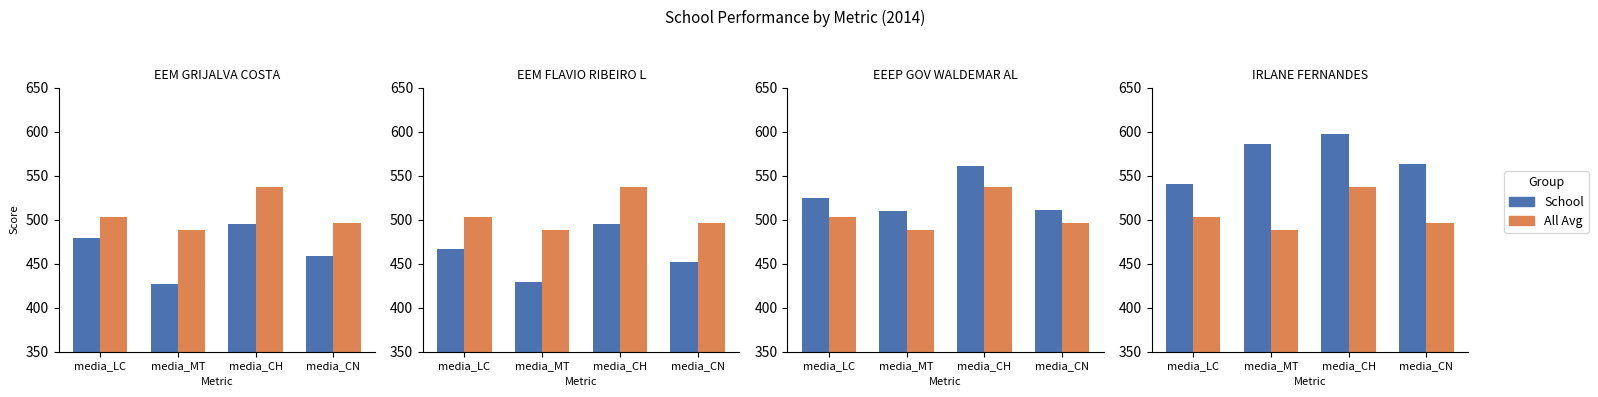

What position from the right is media_MT?

3